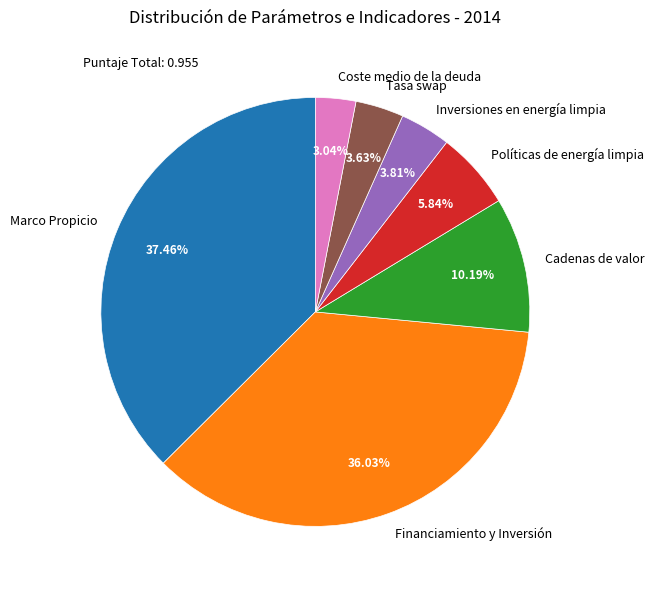

Is it true that Financiamiento y Inversión is 36% of the pie?

True